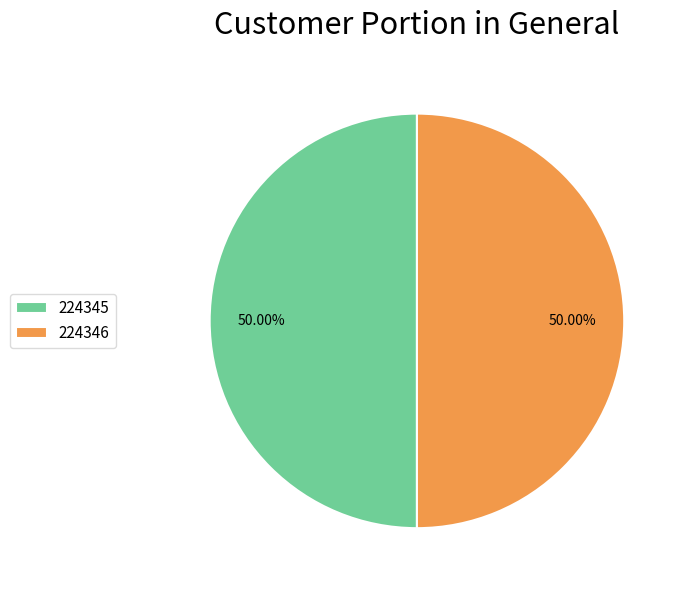

Count the number of slices in the pie.

2